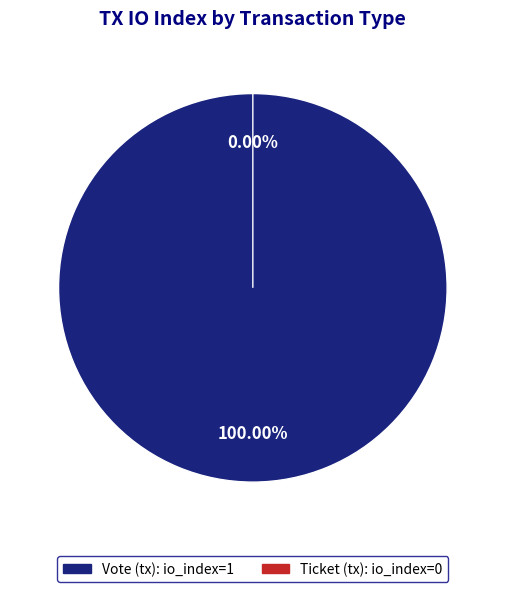

Is it true that Ticket (io_index=0) is 6% of the pie?

False